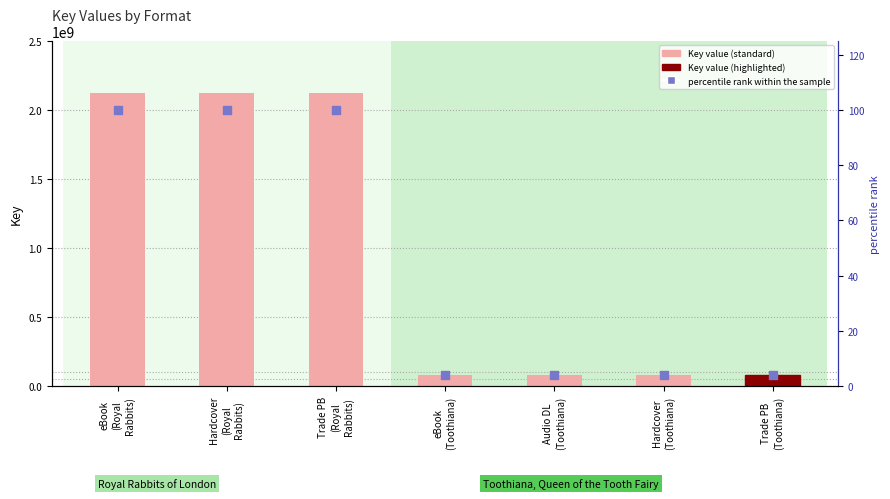

Which series has the largest total across all categories?

Key value